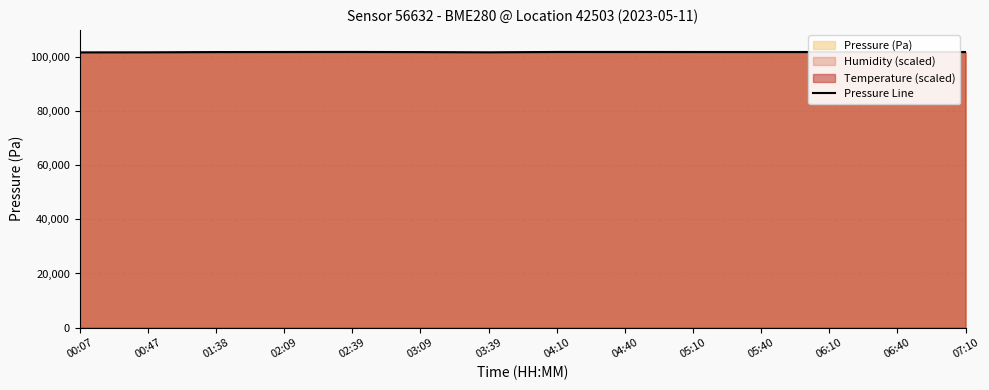

List the labels in order of value, largest first.

02:39, 04:40, 04:10, 06:40, 02:09, 05:10, 06:10, 07:10, 05:40, 01:38, 03:09, 03:39, 00:47, 00:07